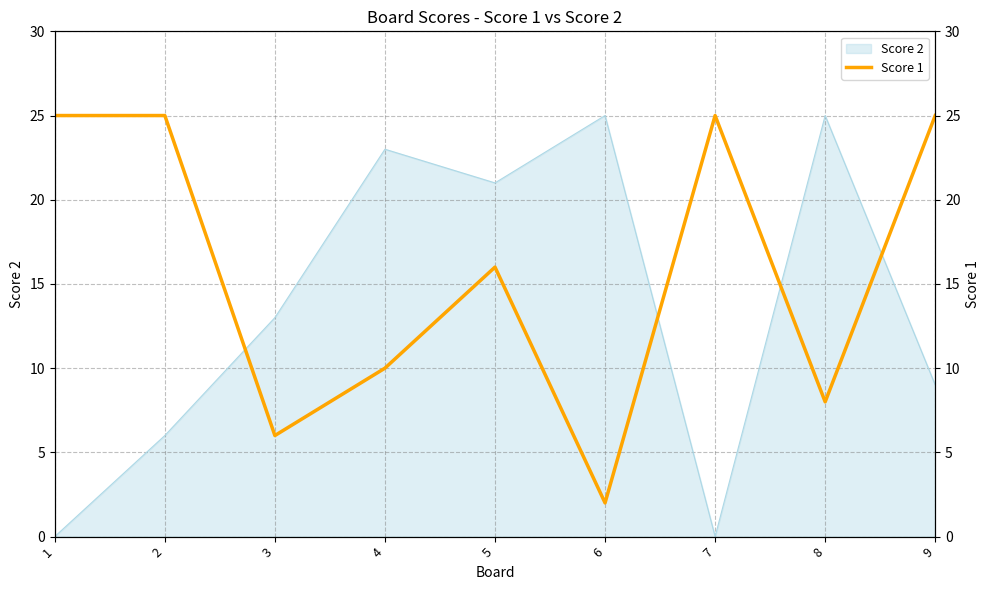

What is the difference between the values at 2 and 4?

15